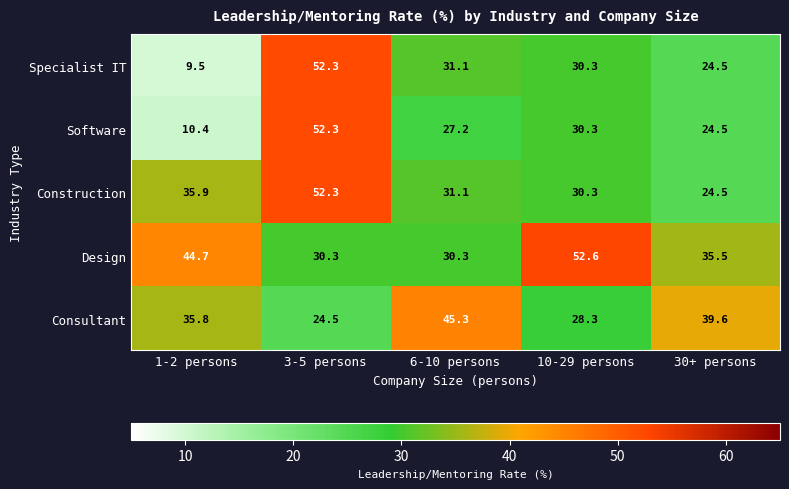

Which series has the widest spread of values?

Specialist IT